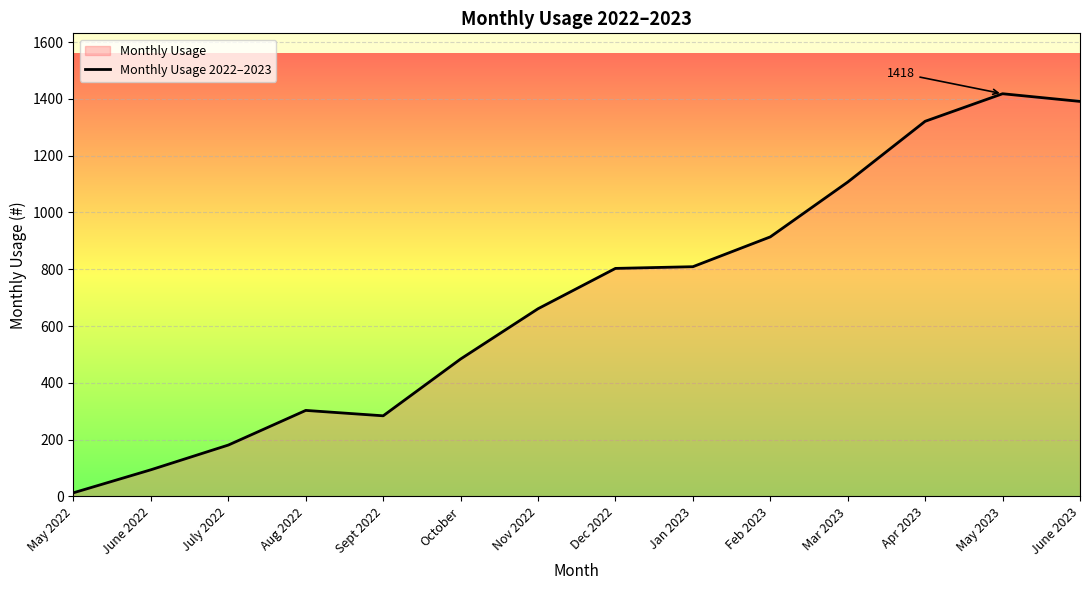

What is the sum of all values?

9783